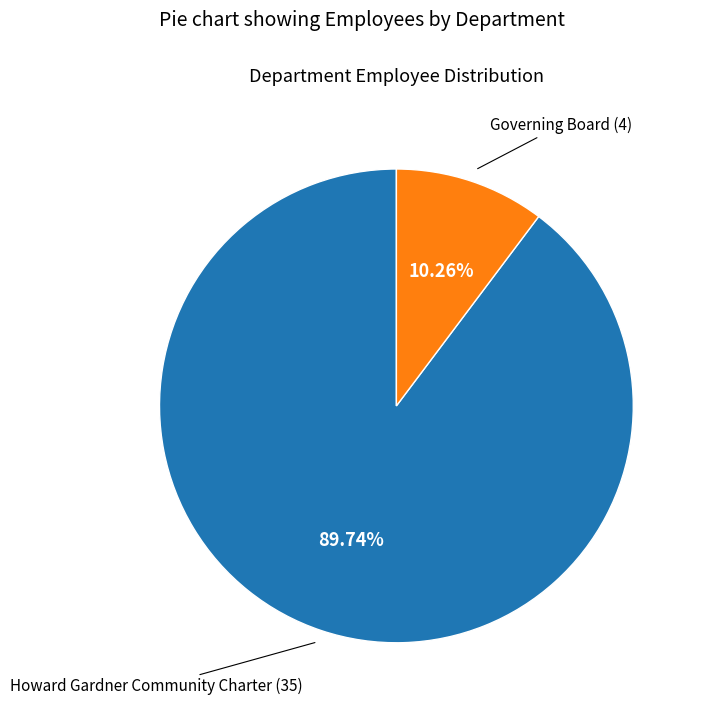

Does any single category account for the majority?

Yes